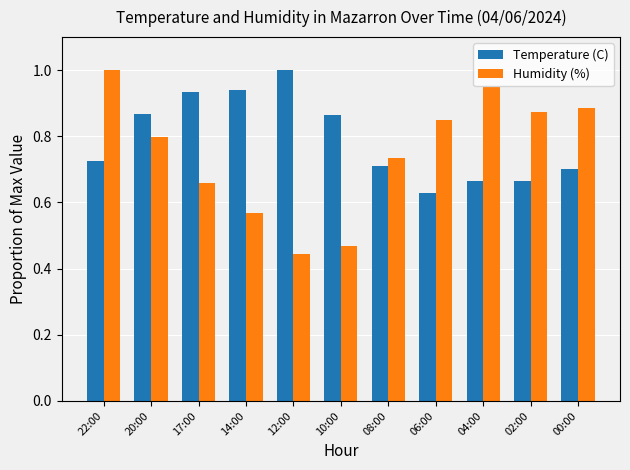

What is the label of the 5th bar from the left?

12:00